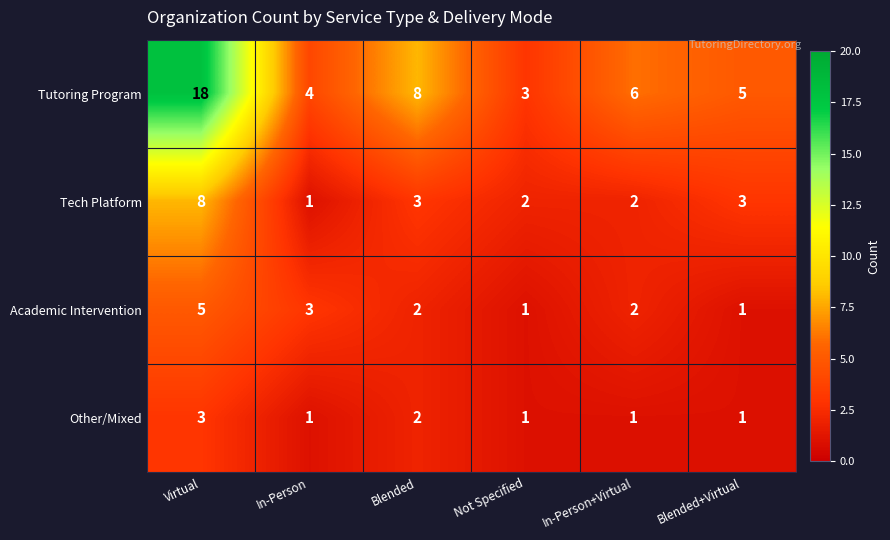

List the series in order of their peak value, highest first.

Tutoring Program, Tech Platform, Academic Intervention, Other/Mixed